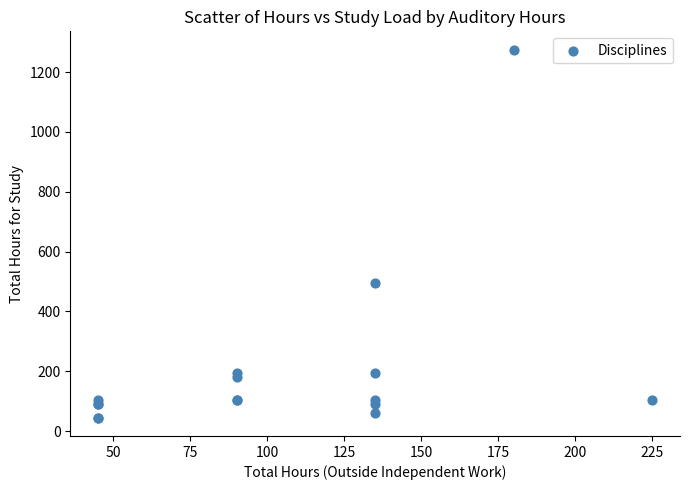

What Y value in the scatter plot is closest to 660?

495